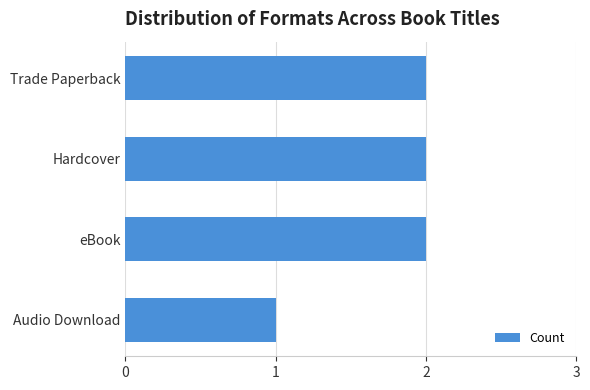

Between Trade Paperback and Audio Download, which is larger?

Trade Paperback